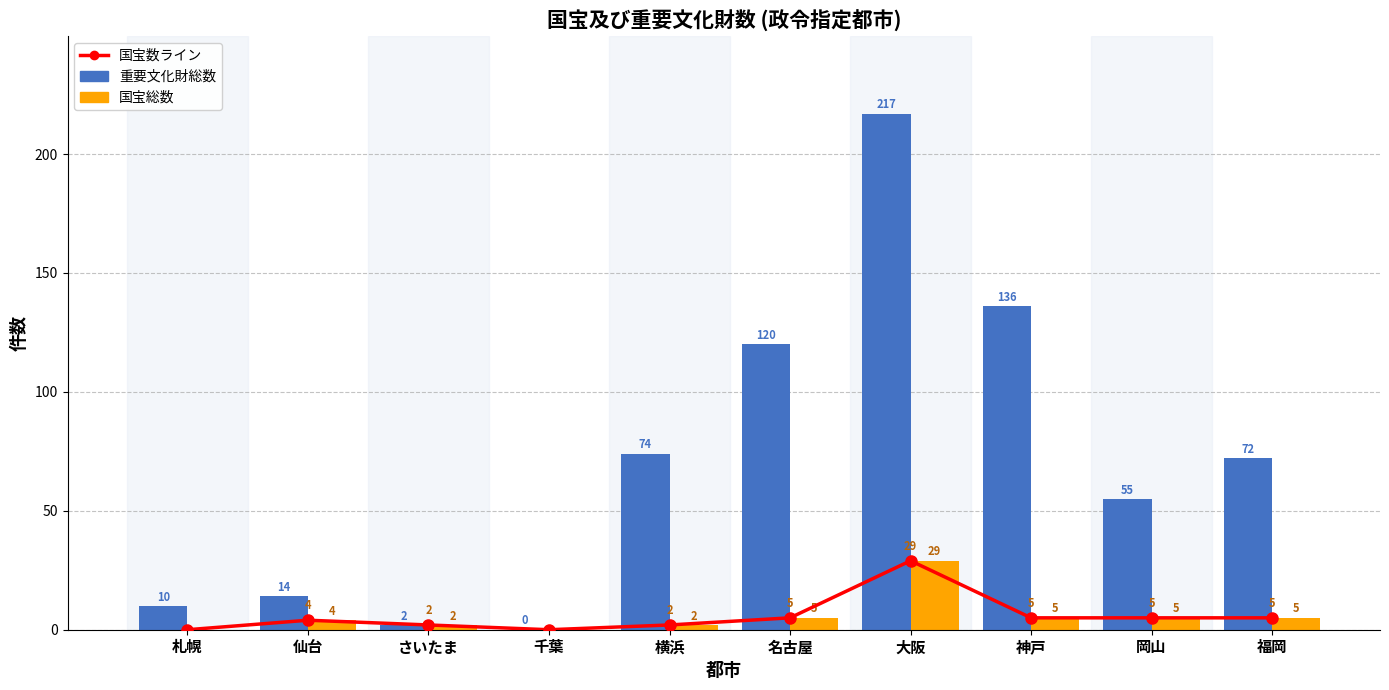

What is the sum of the 国宝数ライン values at 札幌 and 名古屋?

5